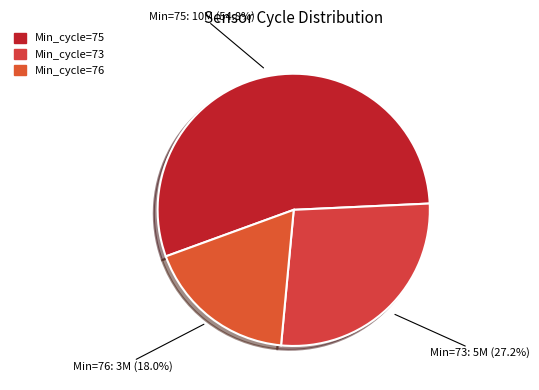

How many segments does this pie chart have?

3